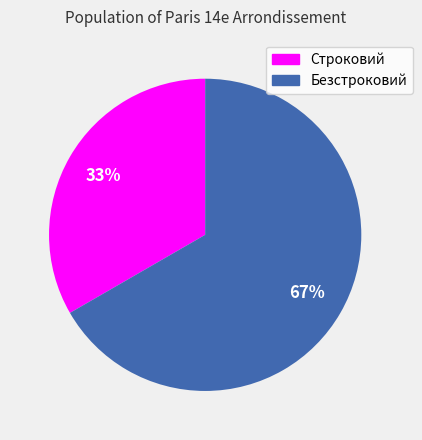

What is the ratio of the value at Безстроковий to the value at Строковий?

2.0